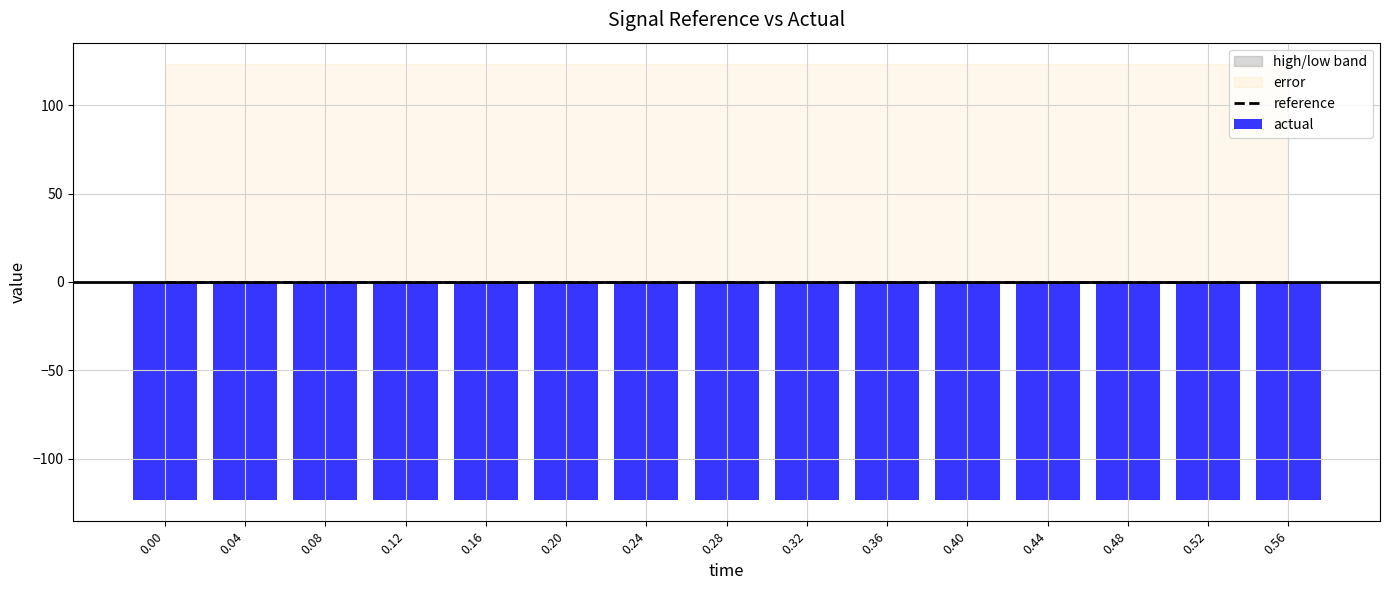

Is it true that actual equals -174.3 at 0.04?

False